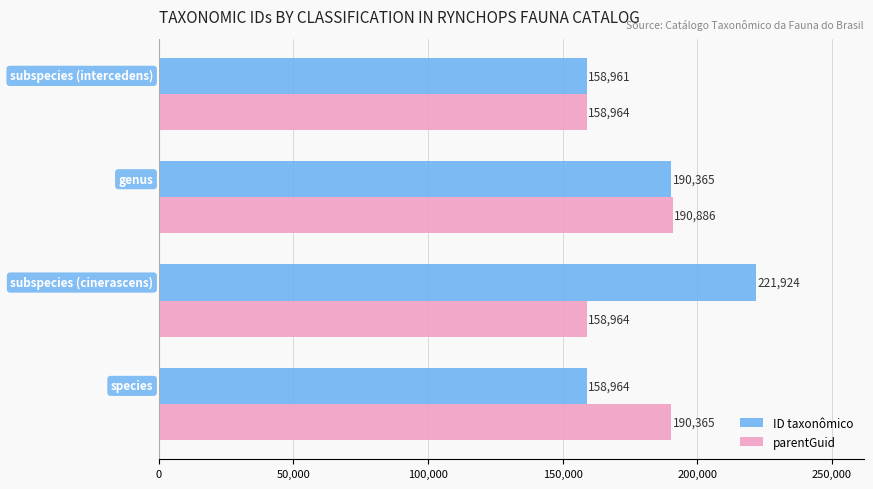

At how many categories does at least one series exceed 175823?

3